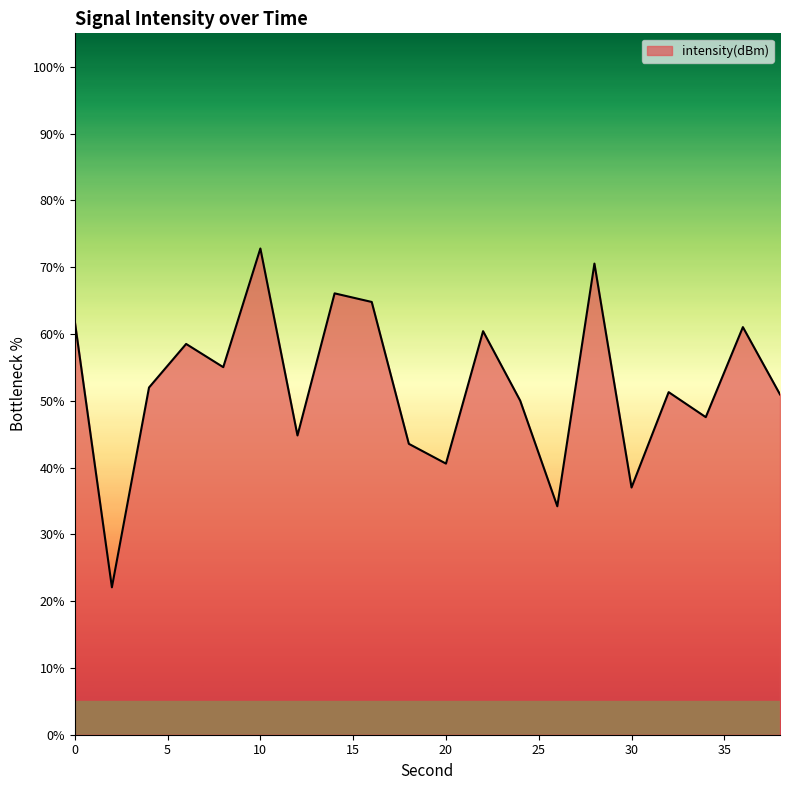

How many distinct data groups are displayed?

1